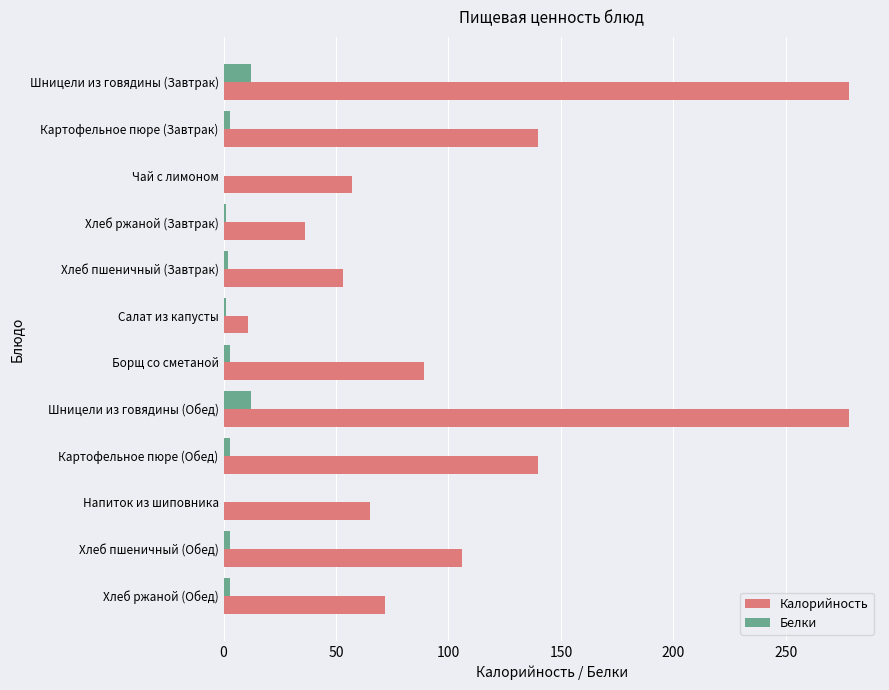

The value of Белки at Чай с лимоном is 0. True or false?

True